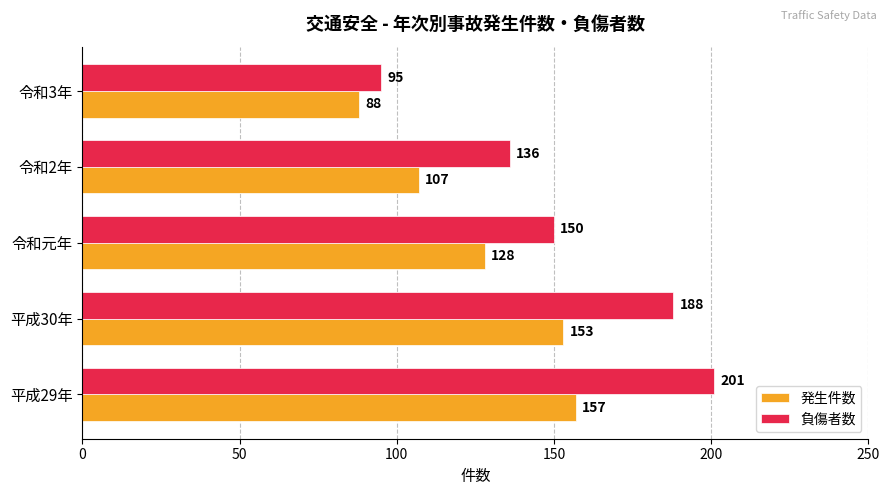

List the labels in order of 発生件数 value, smallest first.

令和3年, 令和2年, 令和元年, 平成30年, 平成29年